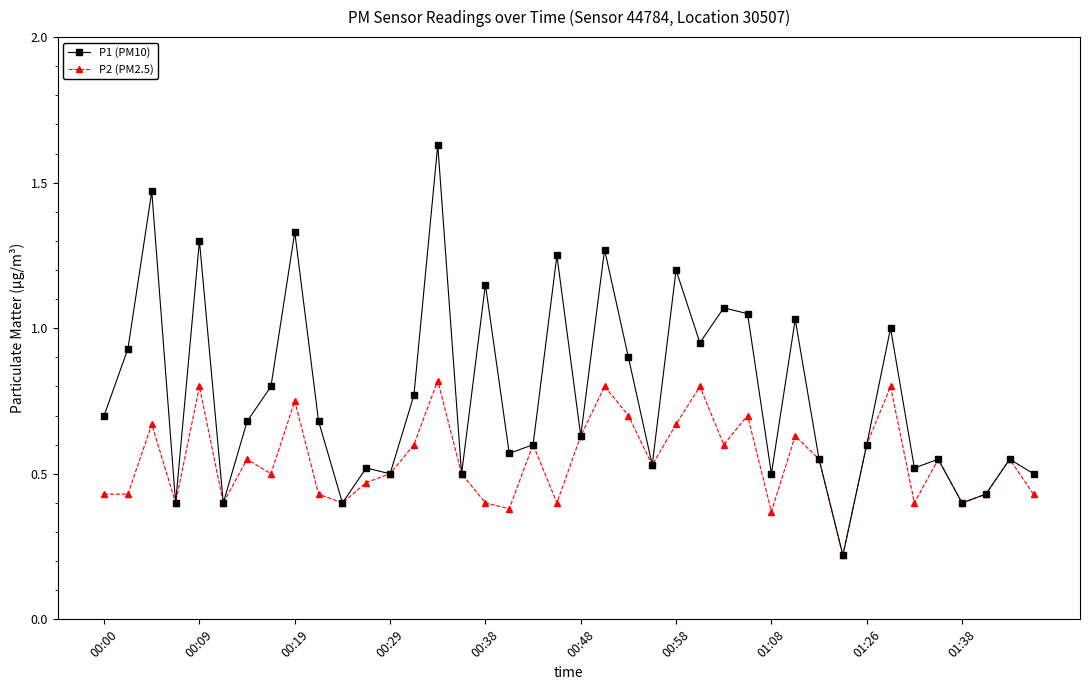

List the series in order of their overall mean, highest first.

P1 (PM10), P2 (PM2.5)